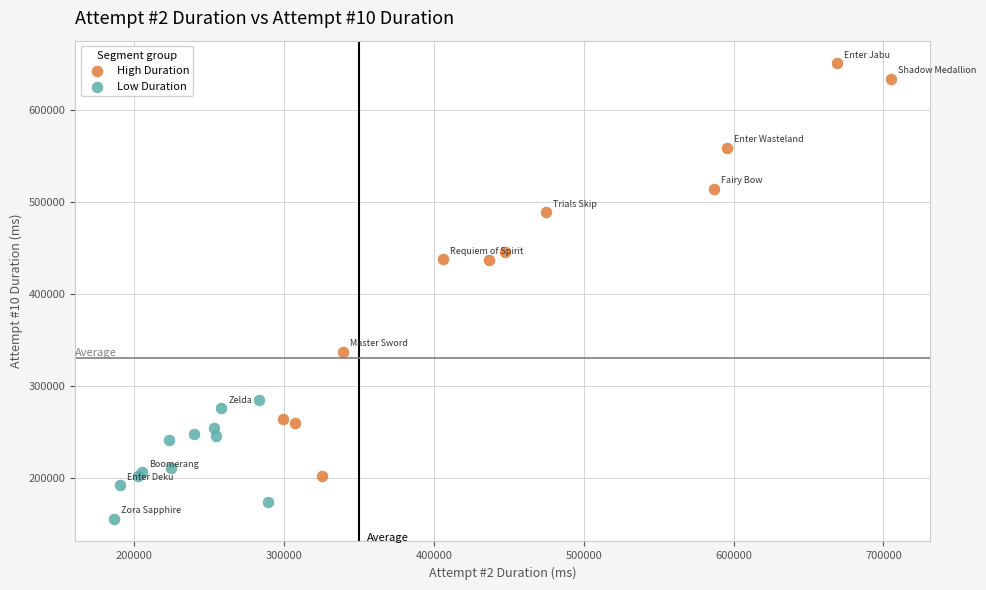

Which series contains the highest Y value?

High Duration